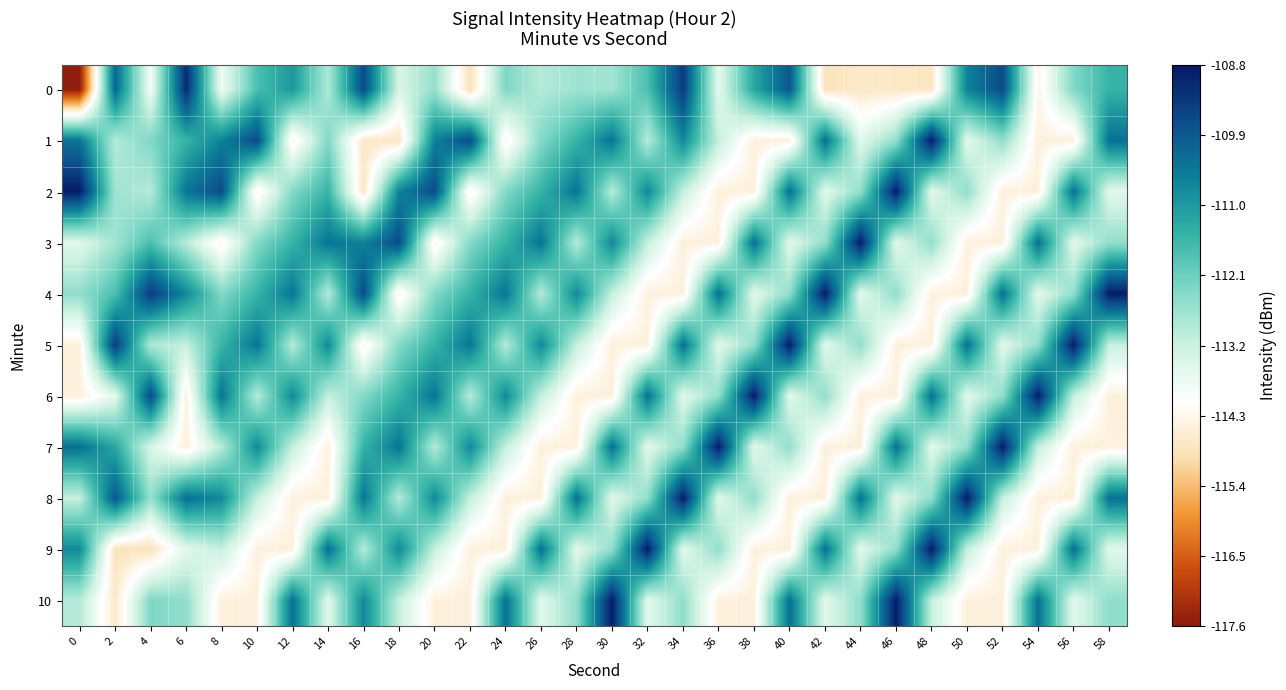

Between 48 and 34, which is larger?

34